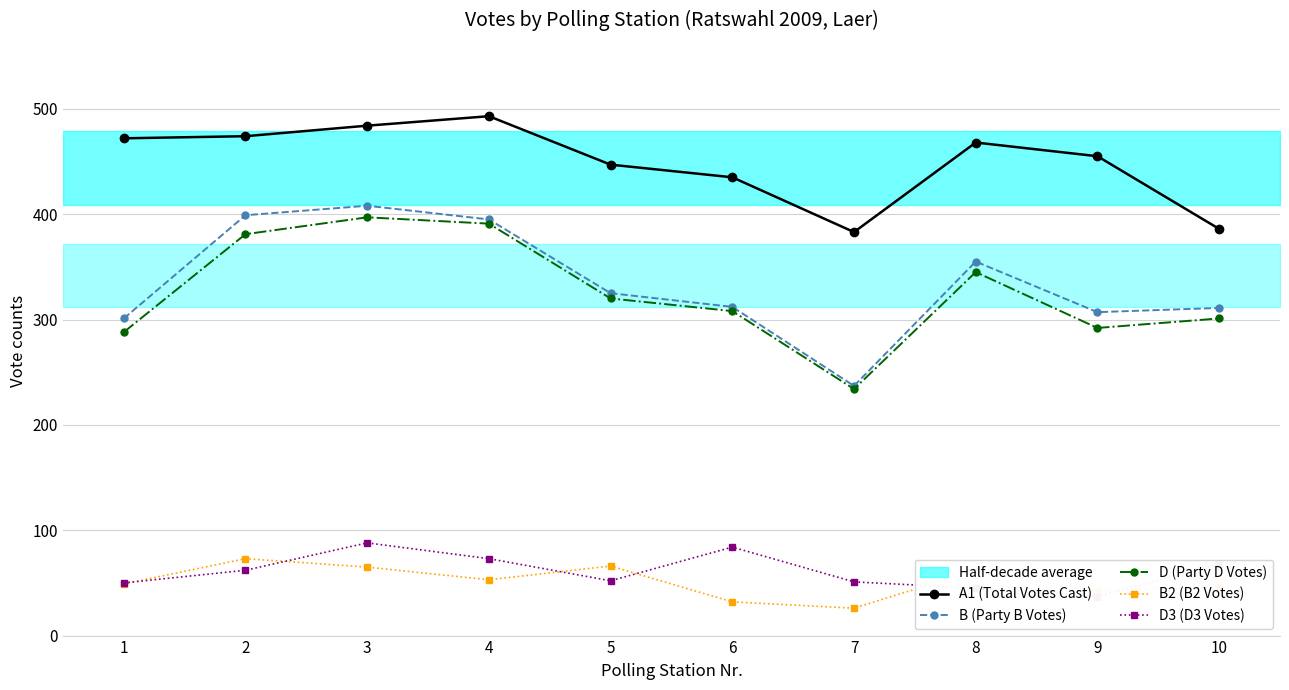

Is the value of D (Party D Votes) at 6 greater than the value of A1 (Total Votes Cast) at 5?

No